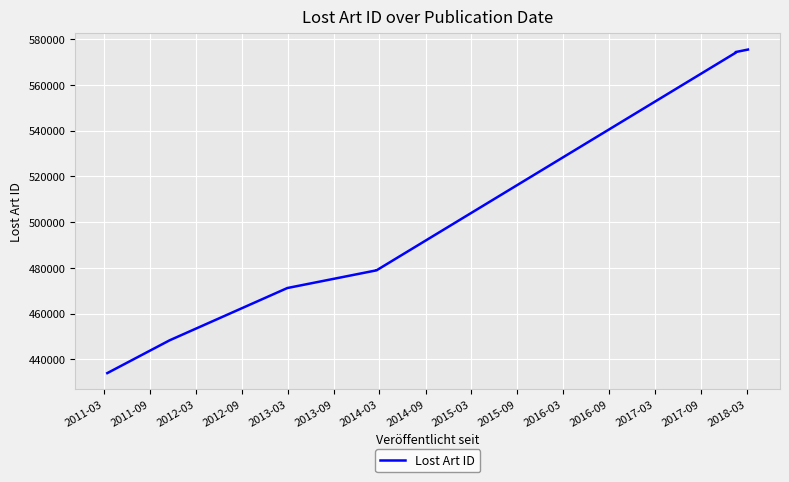

Which has a higher value, 2012-09 or 2013-03?

2013-03